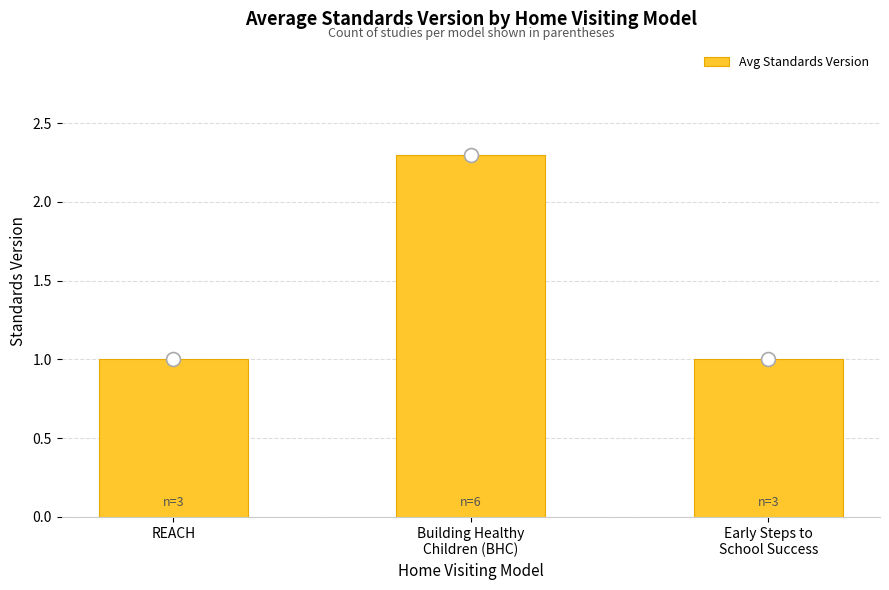

Reading left to right, list all the values displayed in this chart.

1.0	2.3	1.0